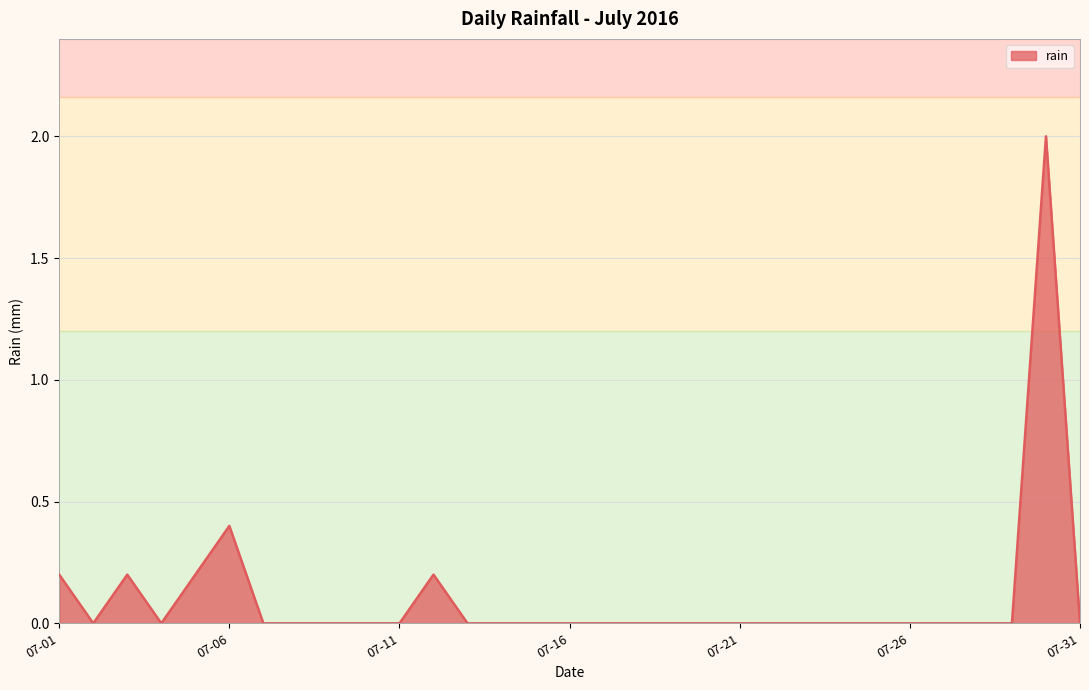

The value at 07-26 is -1.3. True or false?

False